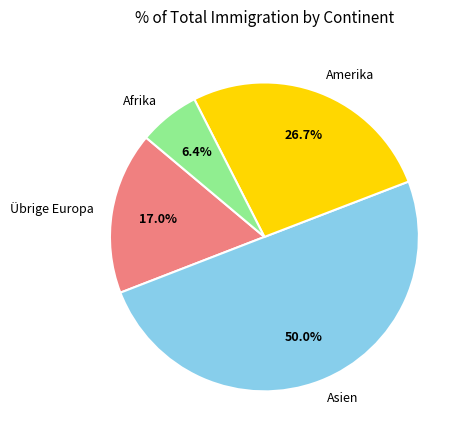

What is the smallest slice in the pie chart?

Afrika